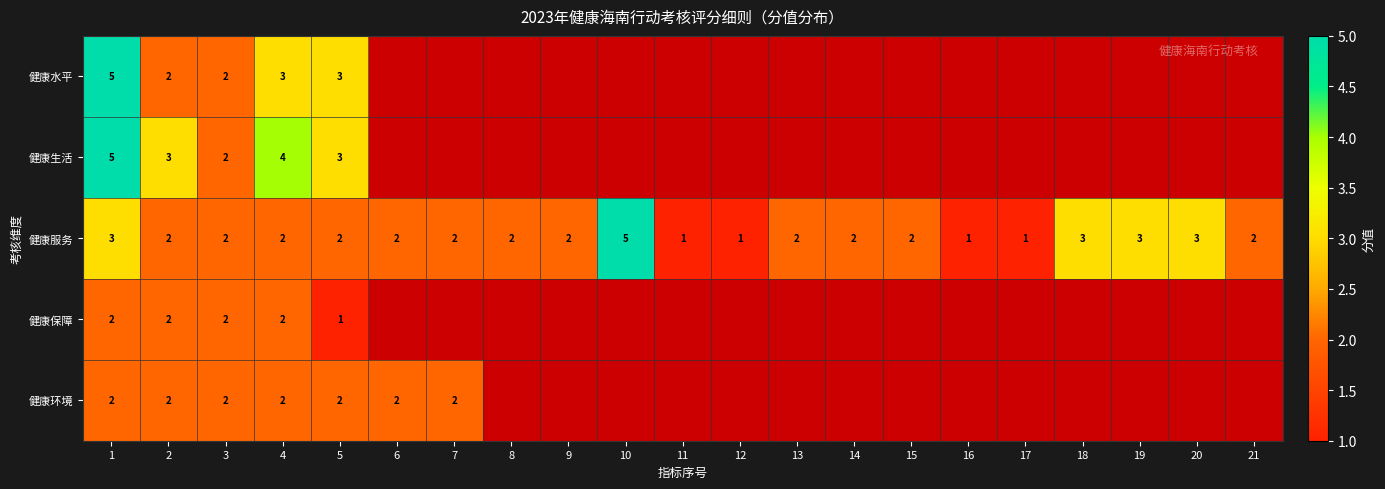

Is it true that 健康服务 equals 3 at 6?

False